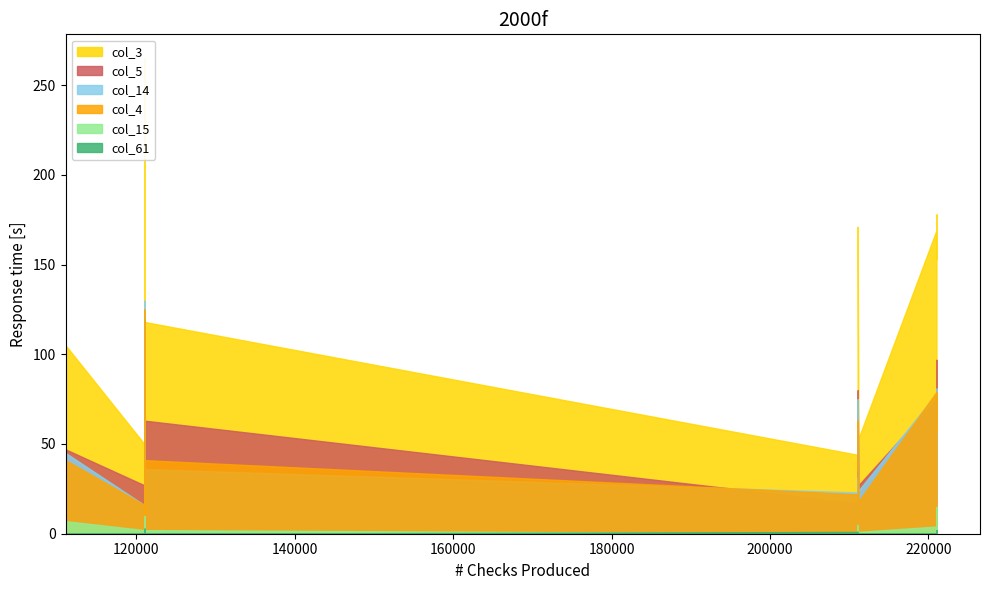

How many values in the col_5 series exceed 47?

19